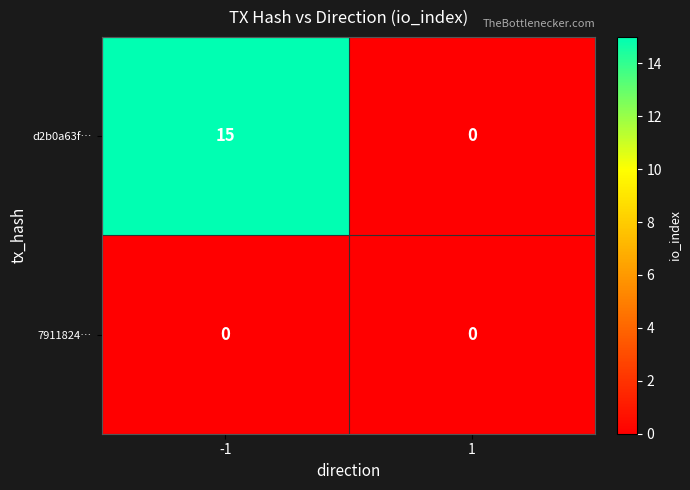

Between -1 and 1, which series saw the biggest shift?

d2b0a63f…